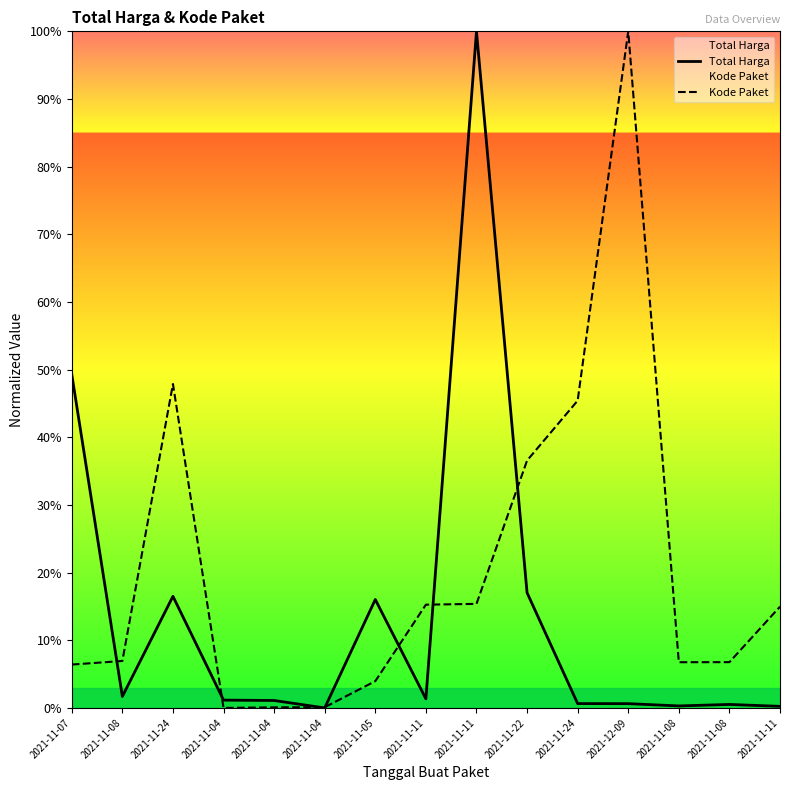

What is the difference between the maximum and minimum values in the Total Harga series?

100.0